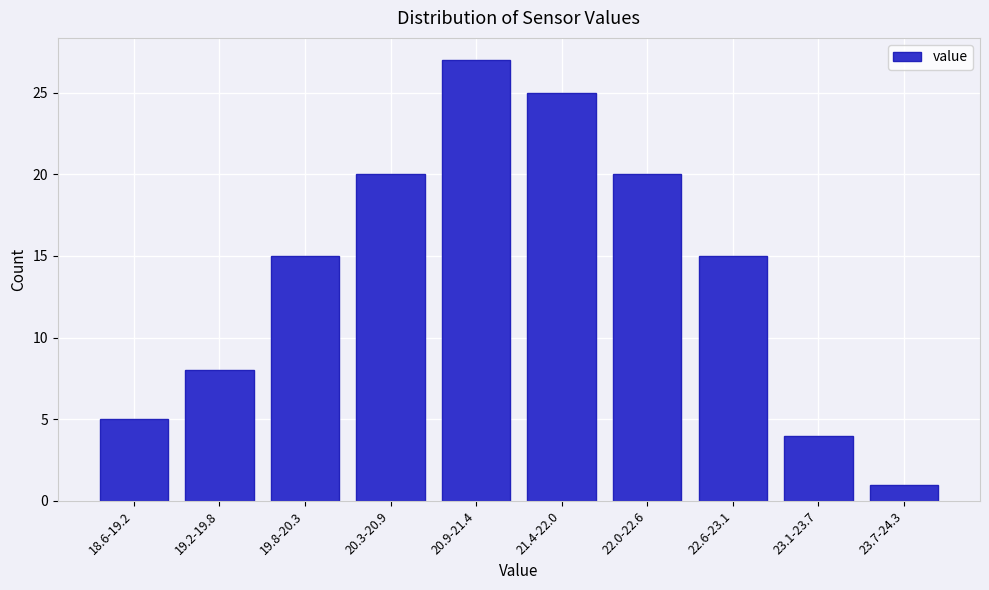

Reading right to left, extract all data points from this chart.

1	4	15	20	25	27	20	15	8	5